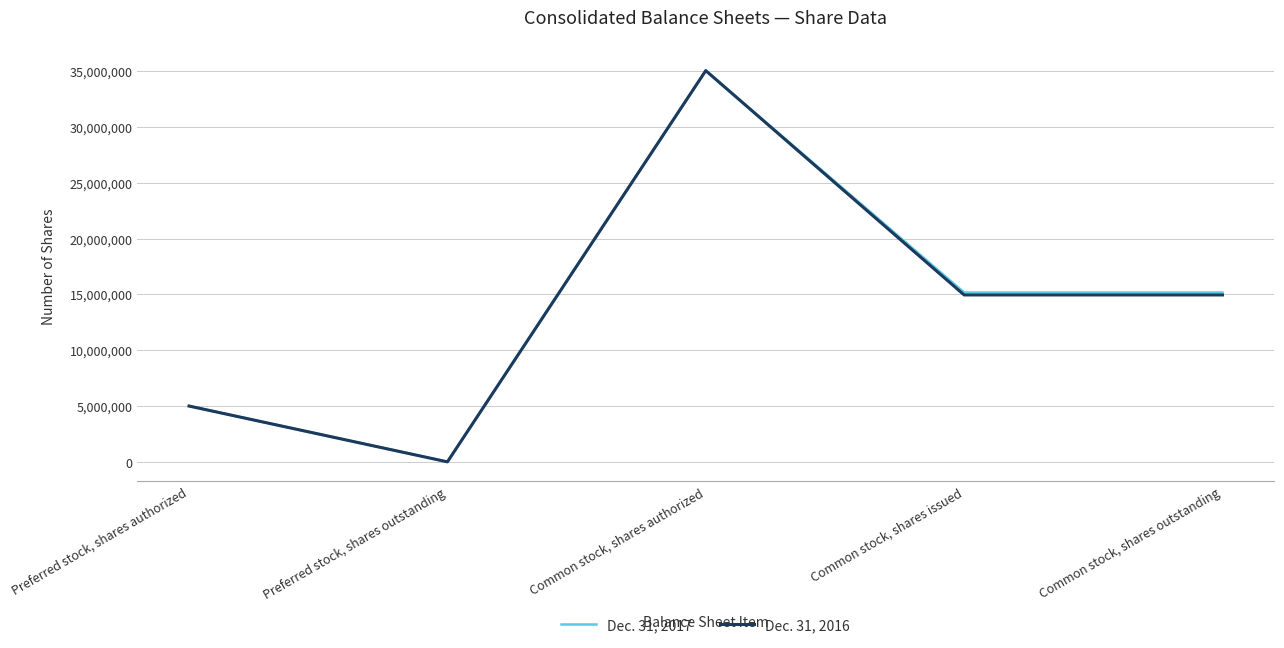

How many values in Dec. 31, 2016 are above zero?

4